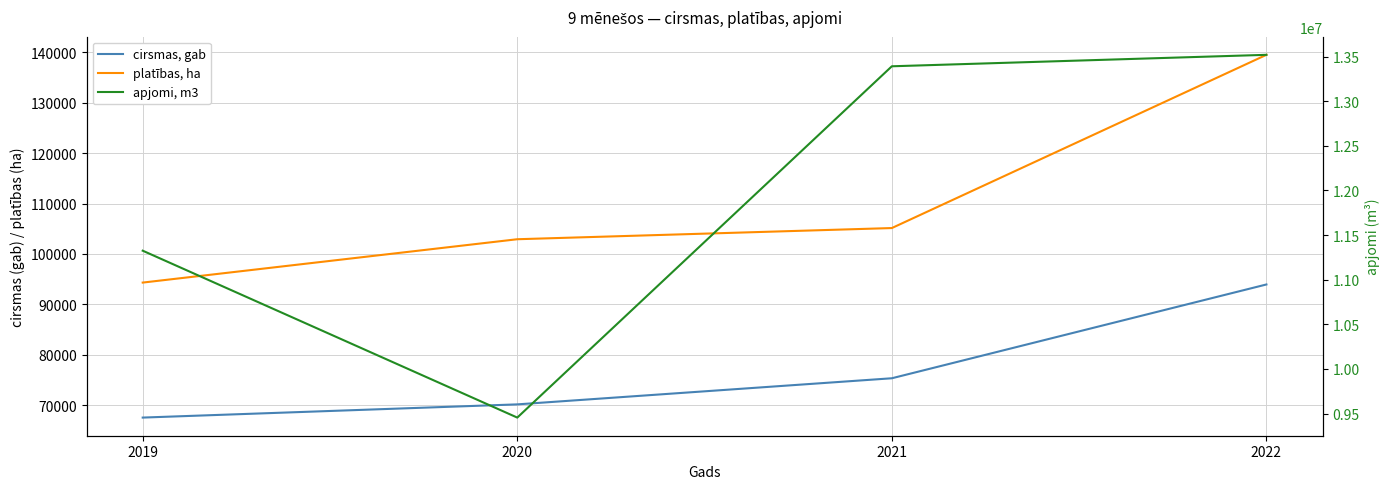

At 2019, list the series in order from largest to smallest.

apjomi, m3, platības, ha, cirsmas, gab